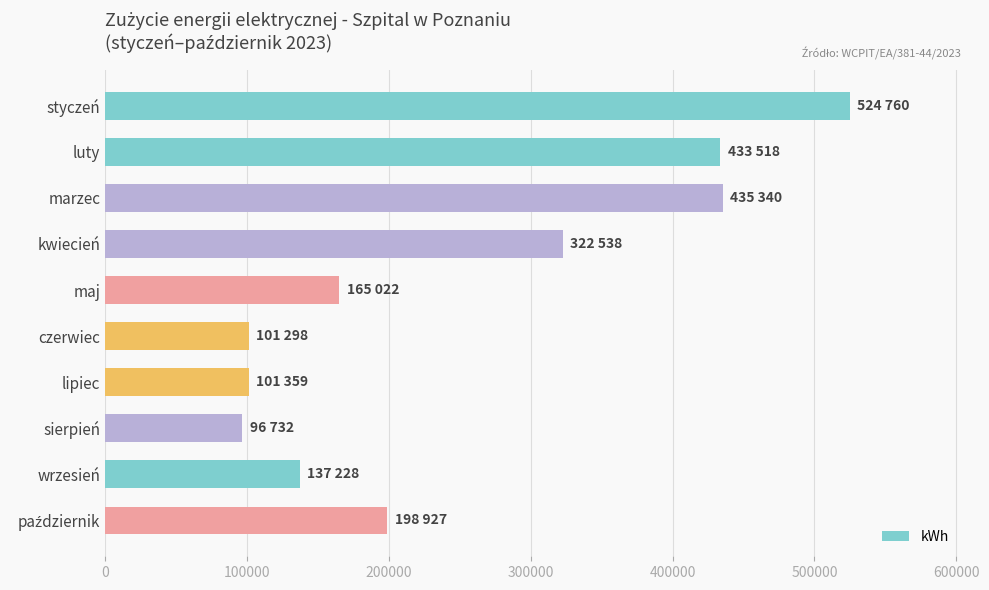

How many bars are there in total?

10